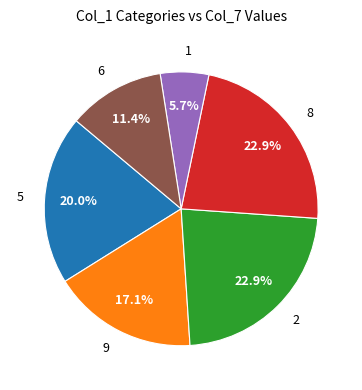

Approximately how many times larger is the value at 5 compared to 1?

3.5